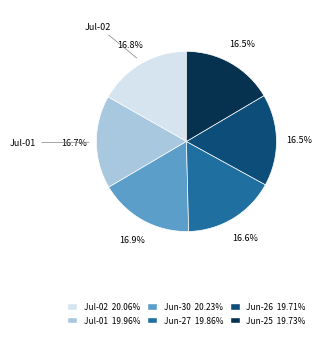

To the nearest percent, what is the difference between the largest and smallest slice percentages?

0%